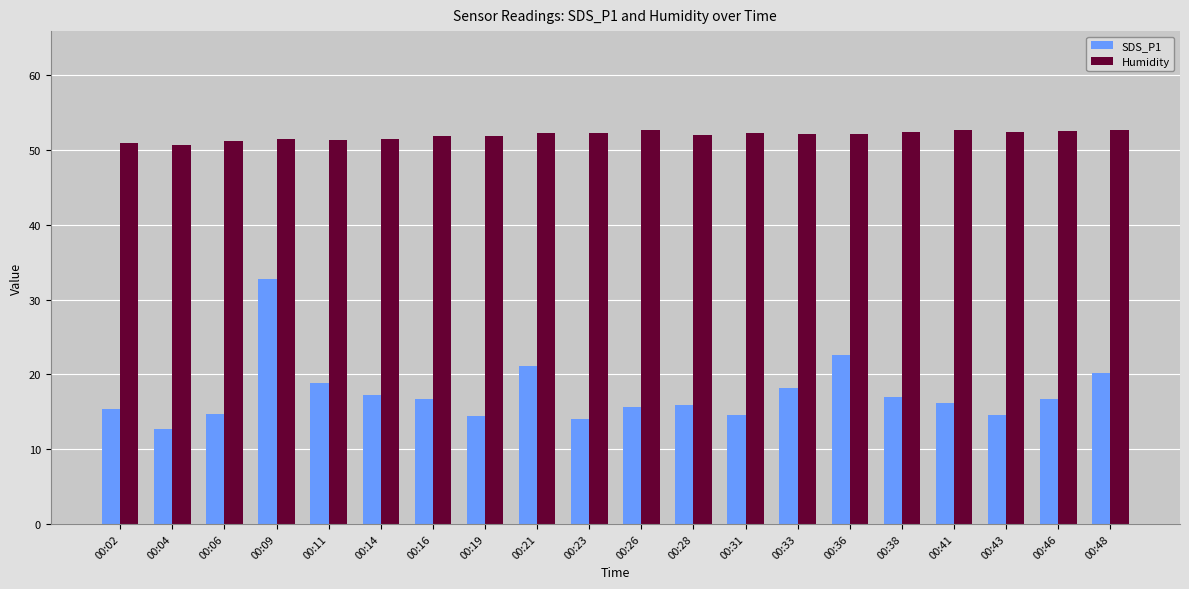

What is the minimum value shown in the chart?

12.7